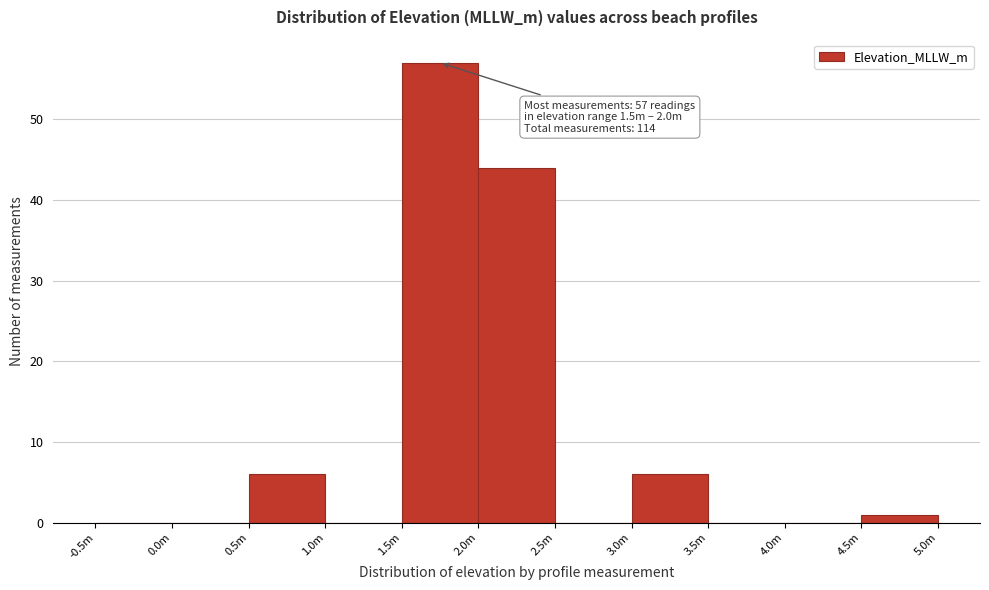

Reading left to right, extract all data points from this chart.

-0.5m=0	0.0m=0	0.5m=6	1.0m=0	1.5m=57	2.0m=44	2.5m=0	3.0m=6	3.5m=0	4.0m=0	4.5m=1